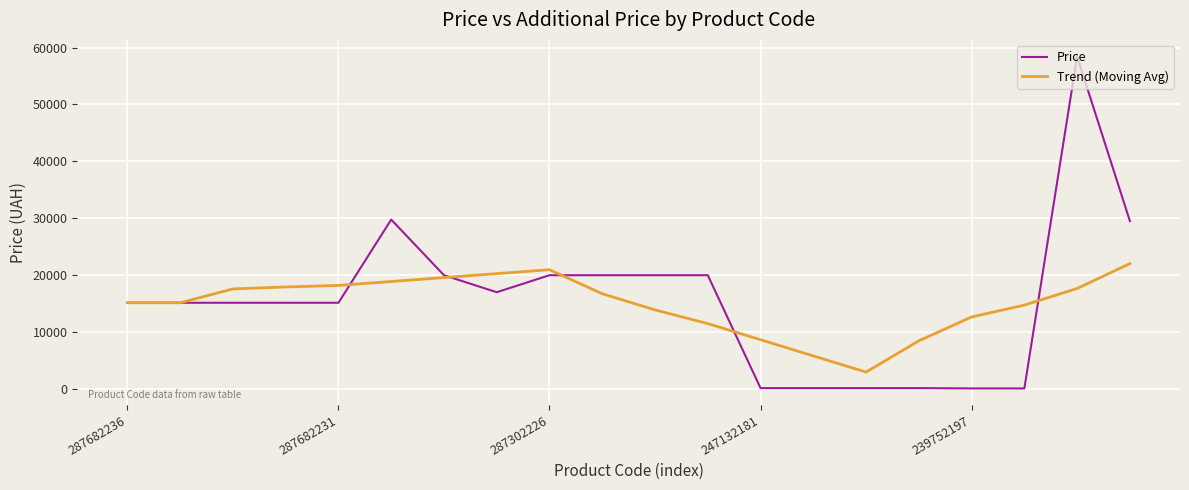

Does the chart display data point markers on the line(s)?

No